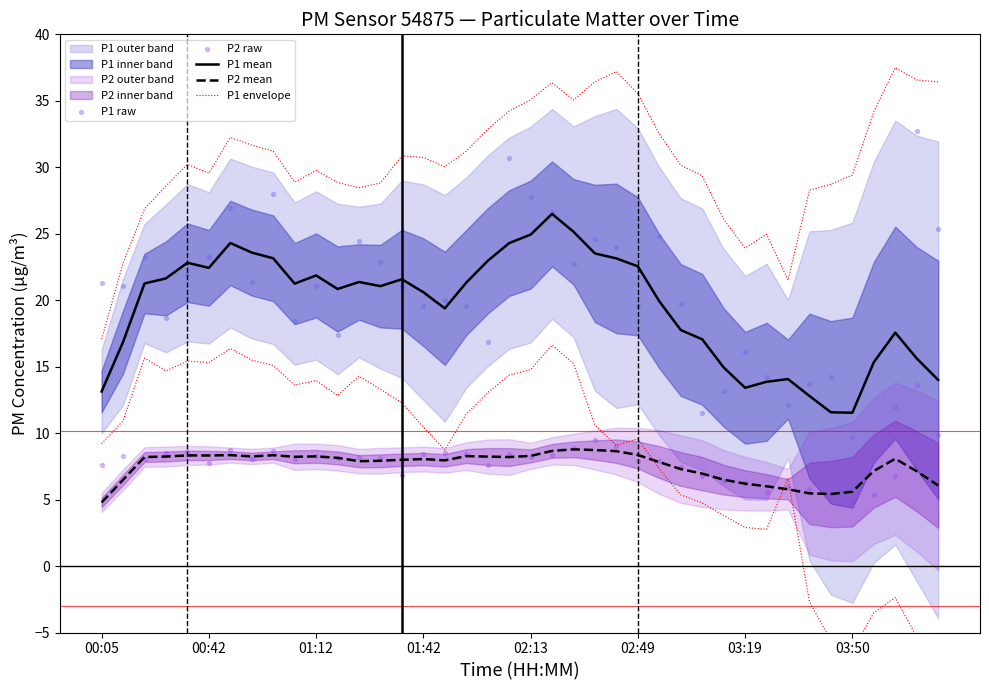

Which series has the largest total across all categories?

P1 envelope